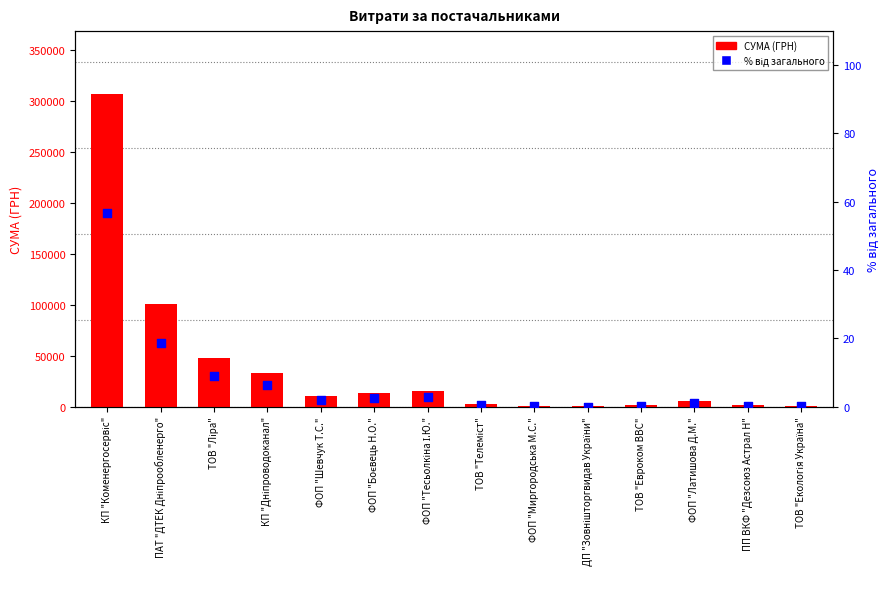

What are all the series names shown in the legend?

СУМА (ГРН), % від загального